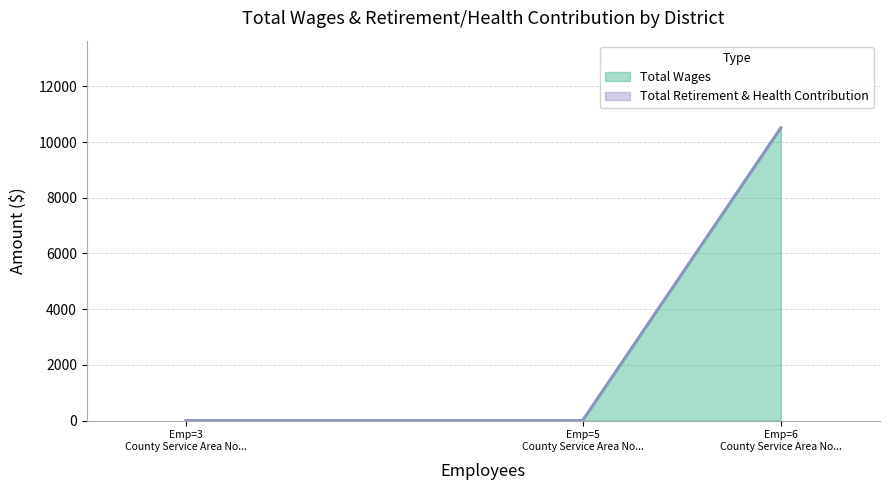

The Total Wages series shows 17064 at County Service Area No. 1 (Mono). True or false?

False